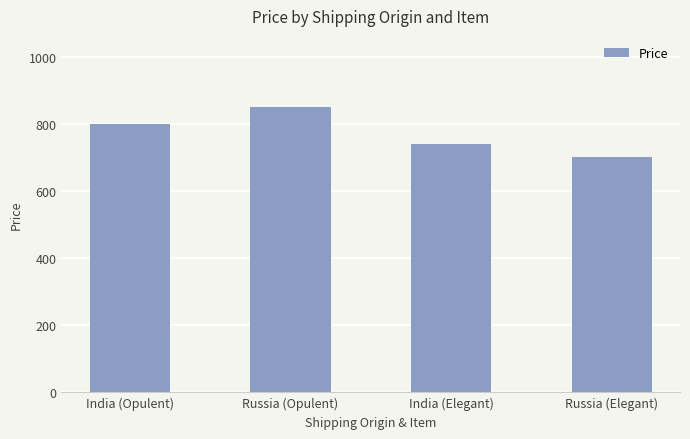

How many values are between 740 and 850?

3